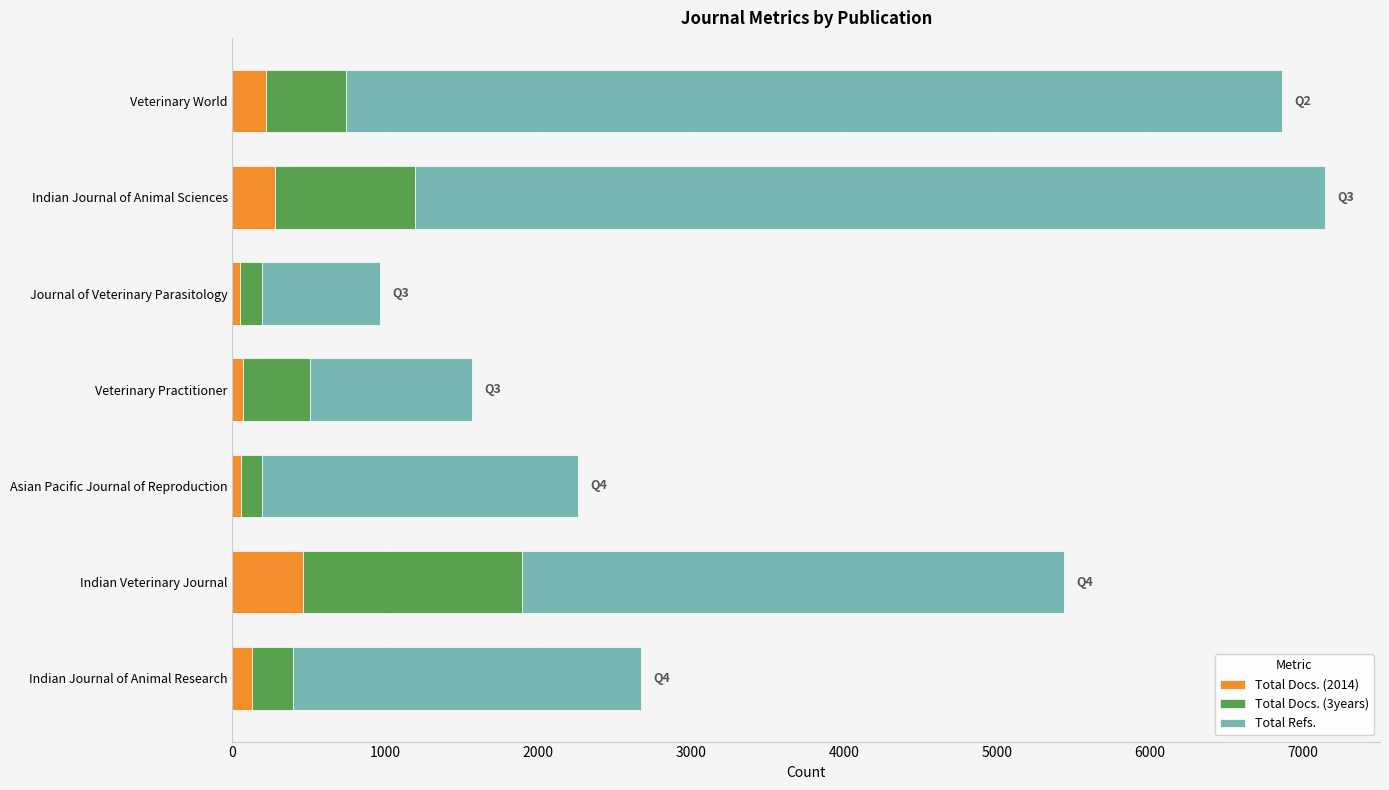

How many series are shown in this chart?

3